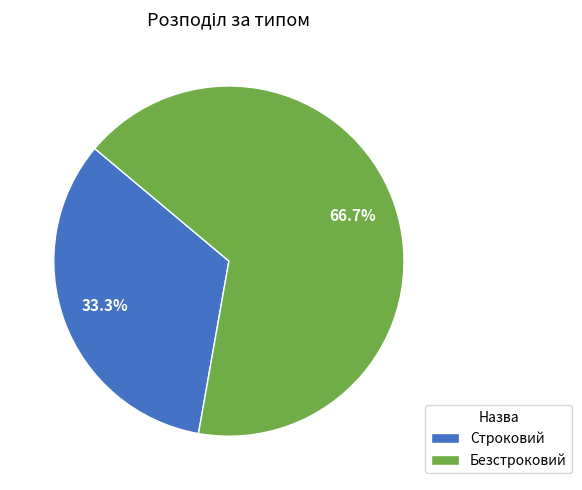

What is the ratio of the value at Безстроковий to the value at Строковий?

2.0